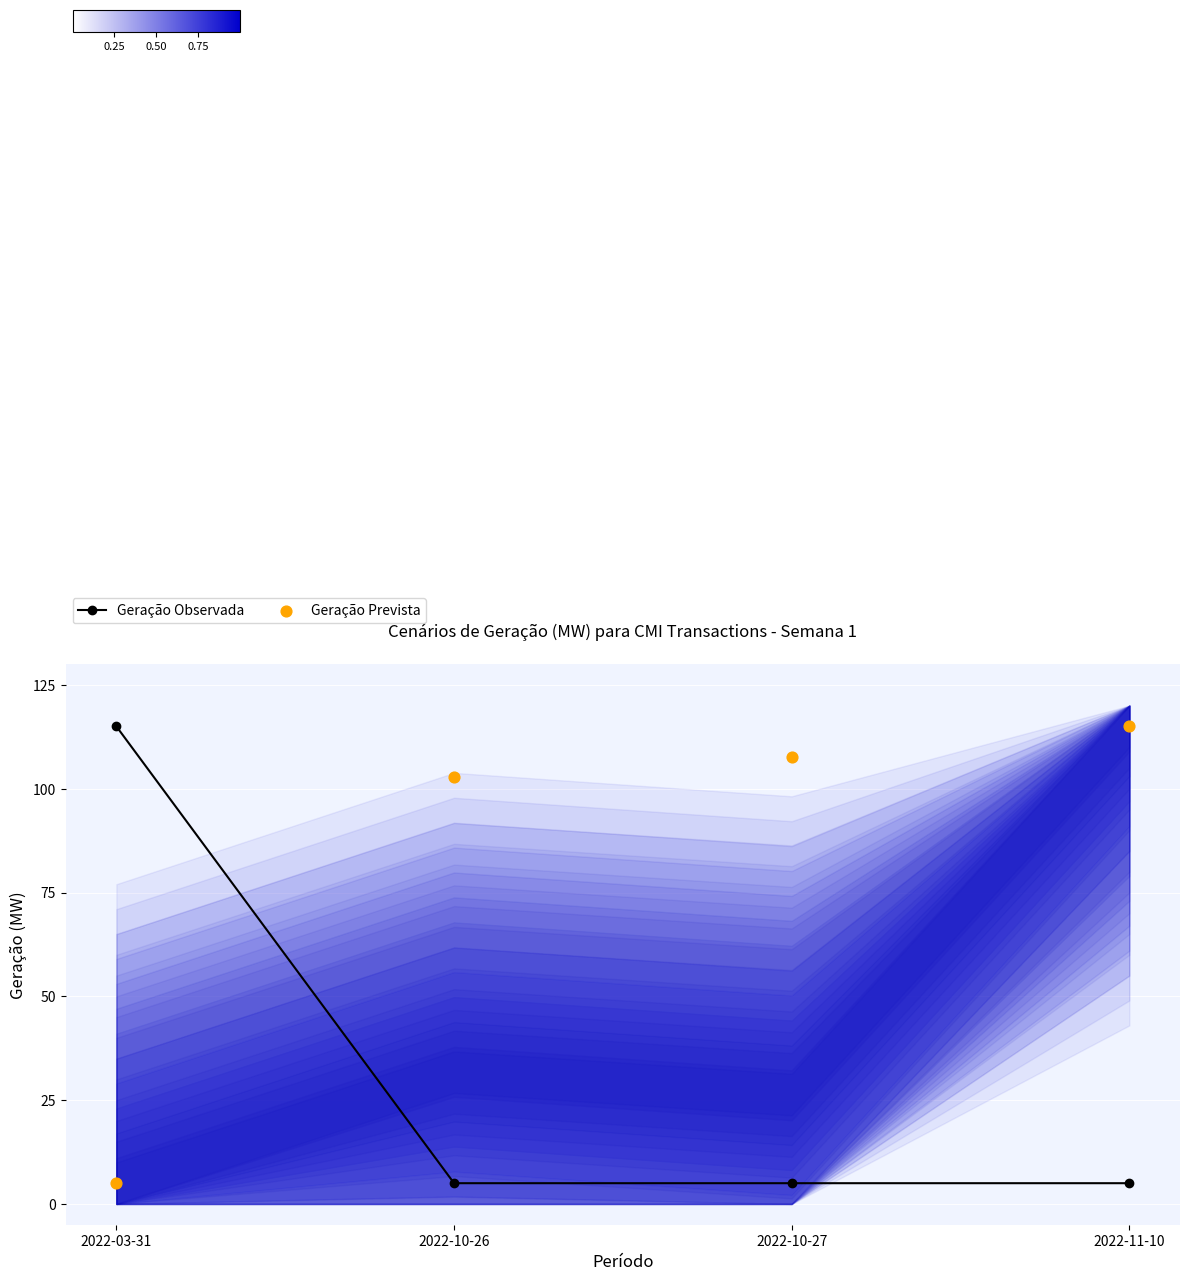

At how many categories does at least one series exceed 64?

4